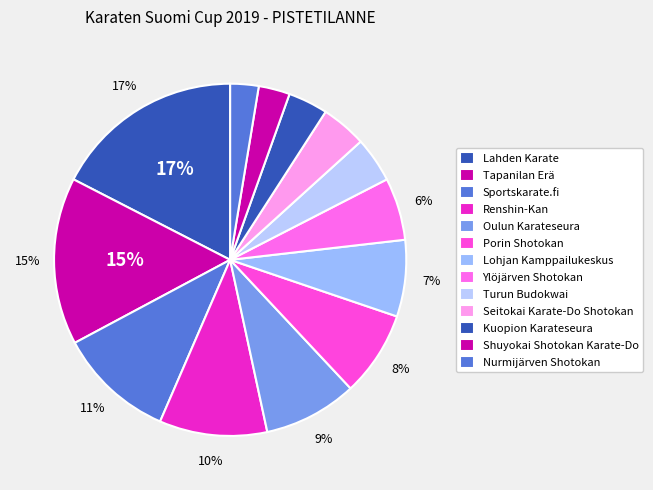

How many segments does this pie chart have?

13